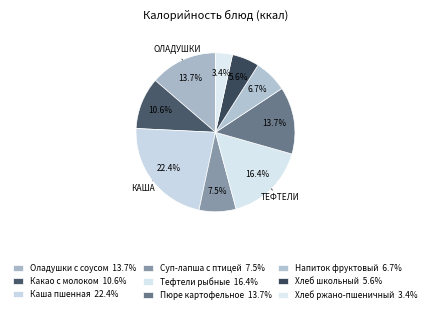

How many slices are in this pie chart?

9